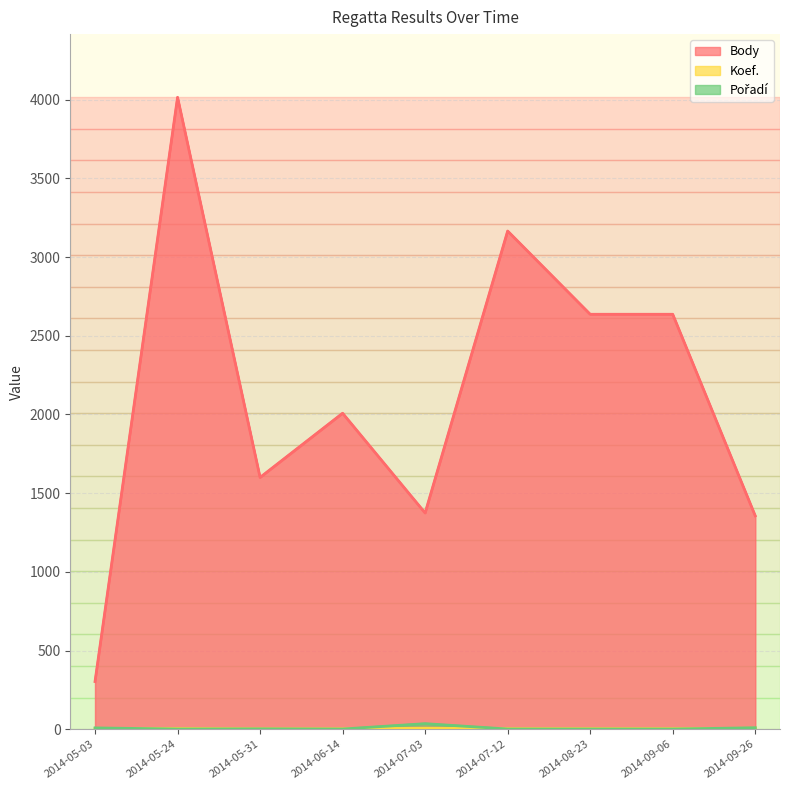

What is the approximate value of Body at 2014-09-06, to the nearest 100?

2600